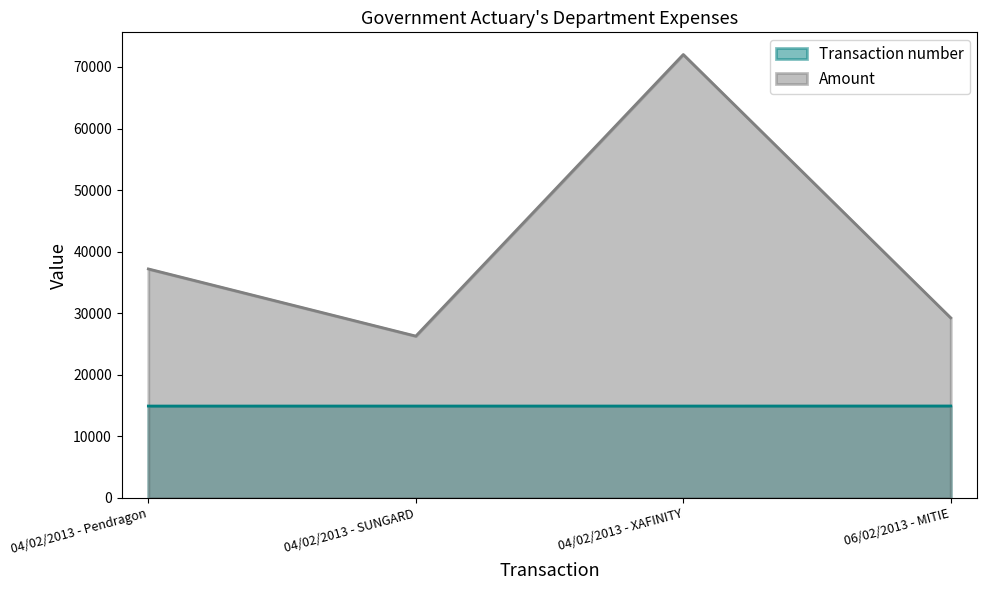

The value of Amount at 06/02/2013 - MITIE is 29249.8. True or false?

True